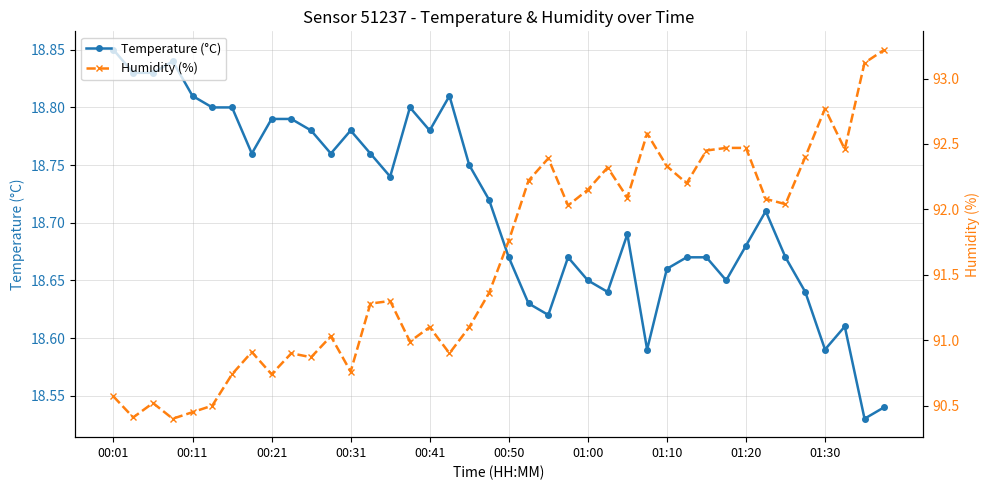

Reading right to left, extract all data points from this chart.

Temperature (°C): 18.5	18.5	18.6	18.6	18.6	18.7	18.7	18.7	18.6	18.7	18.7	18.7	18.6	18.7	18.6	18.6	18.7	18.6	18.6	18.7	18.7	18.8	18.8	18.8	18.8	18.7	18.8	18.8	18.8	18.8	18.8	18.8	18.8	18.8	18.8	18.8	18.8	18.8	18.8	18.9
Humidity (%): 93.2	93.1	92.5	92.8	92.4	92.0	92.1	92.5	92.5	92.5	92.2	92.3	92.6	92.1	92.3	92.2	92.0	92.4	92.2	91.8	91.4	91.1	90.9	91.1	91.0	91.3	91.3	90.8	91.0	90.9	90.9	90.7	90.9	90.7	90.5	90.5	90.4	90.5	90.4	90.6